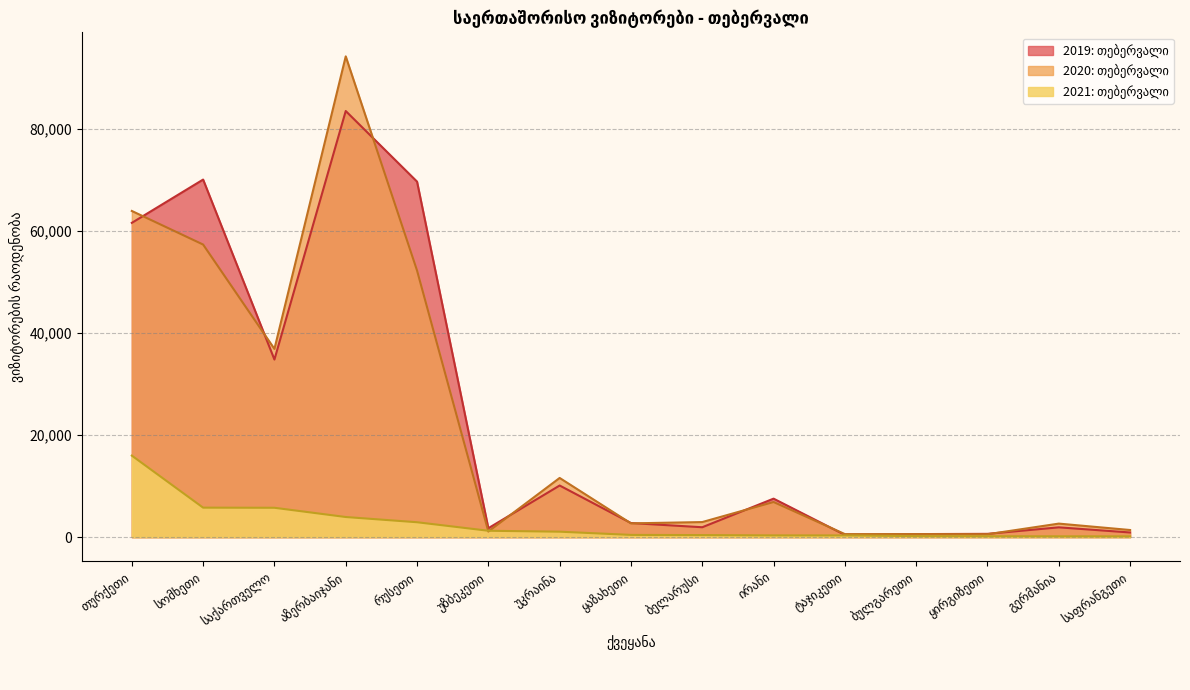

What is the greatest value displayed?

94219